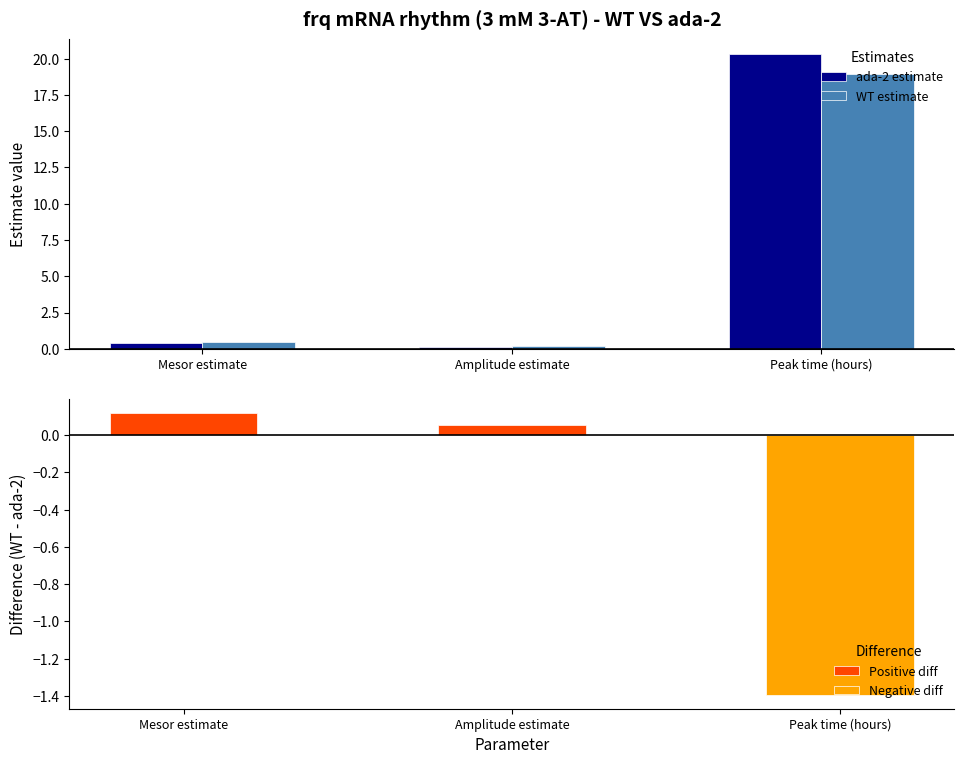

What is the sum of the WT estimate values at Mesor estimate and Amplitude estimate?

0.7